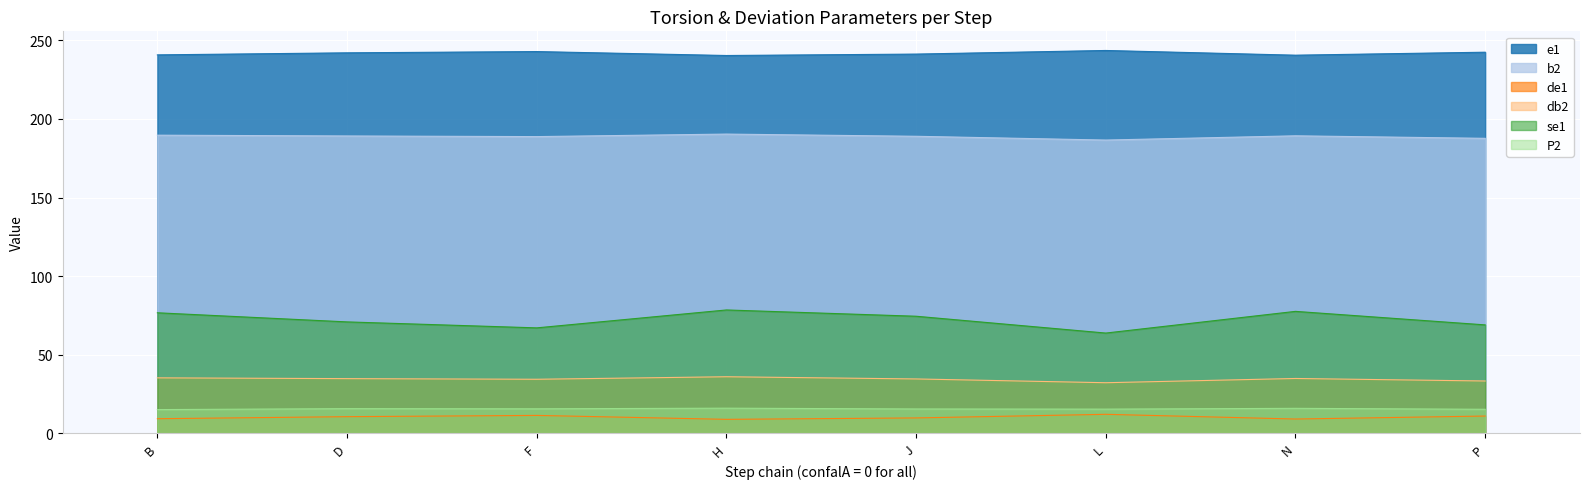

Is it true that se1 equals 78.5 at H?

True